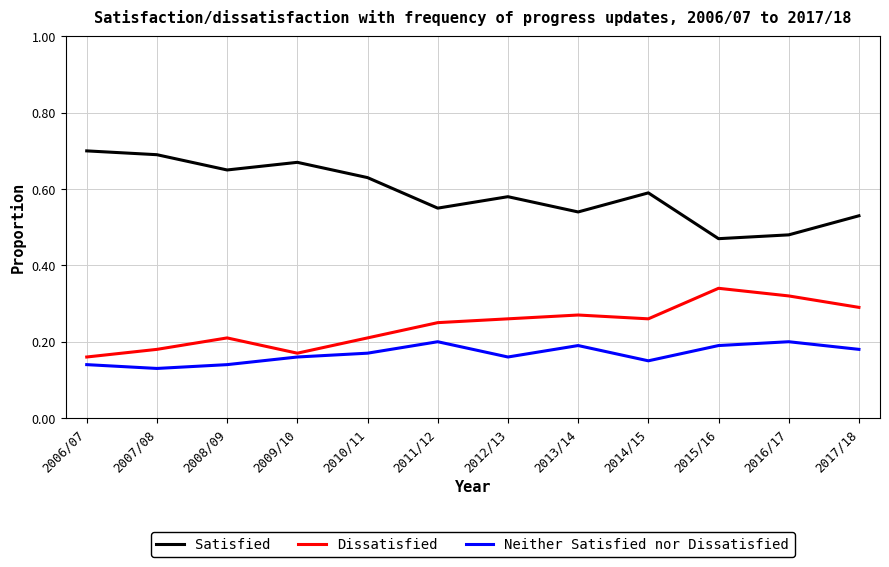

What is the sum of all Dissatisfied values?

2.9